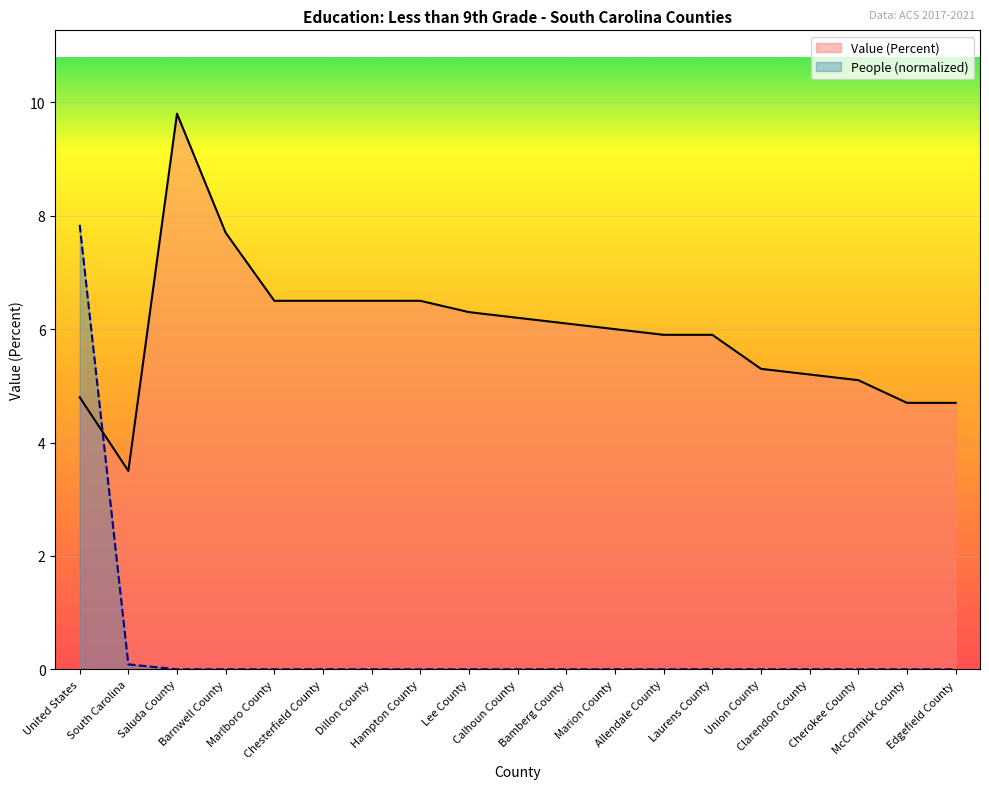

What is the total value across all series at Union County?

5.3